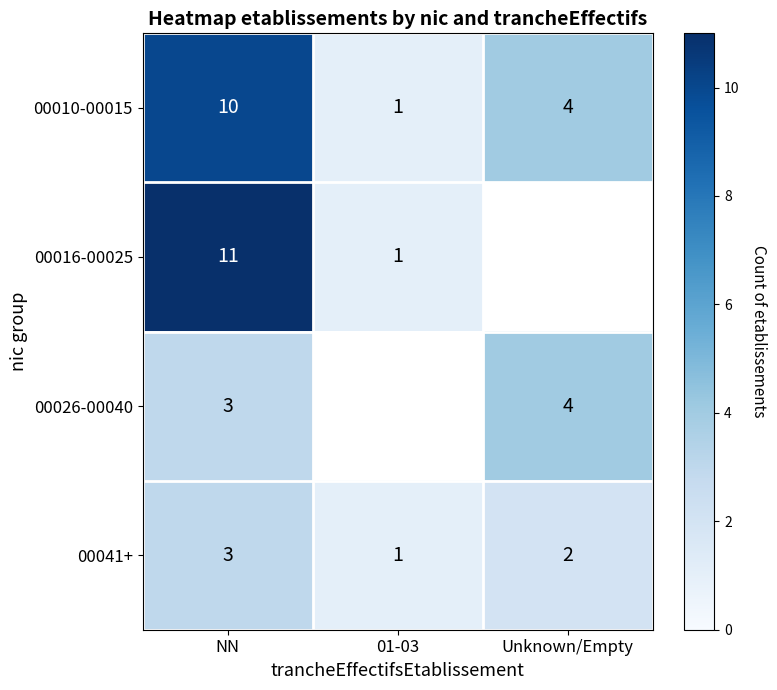

At which category is the sum across all series the highest?

NN